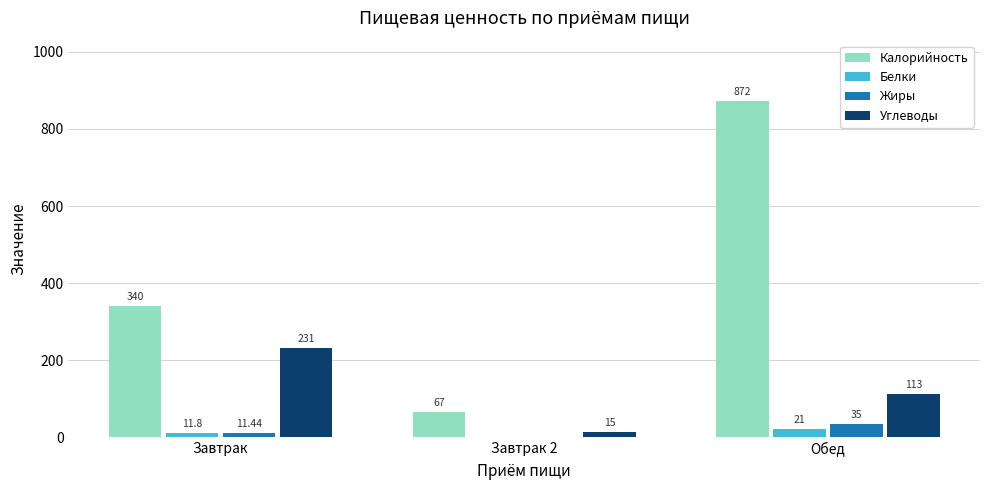

At which label does Жиры first exceed 11?

Завтрак